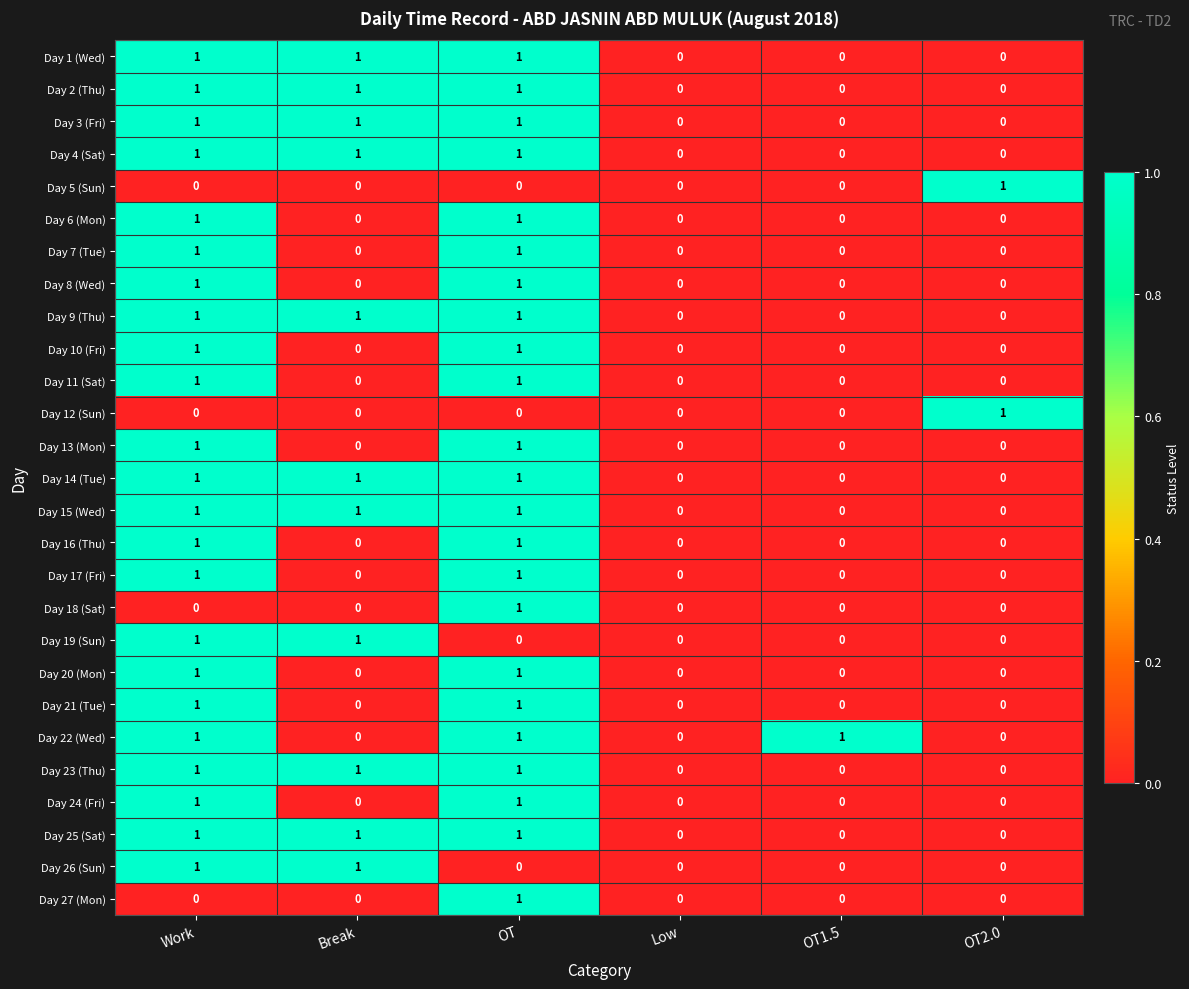

The value of Day 2 (Thu) at OT1.5 is 1. True or false?

False